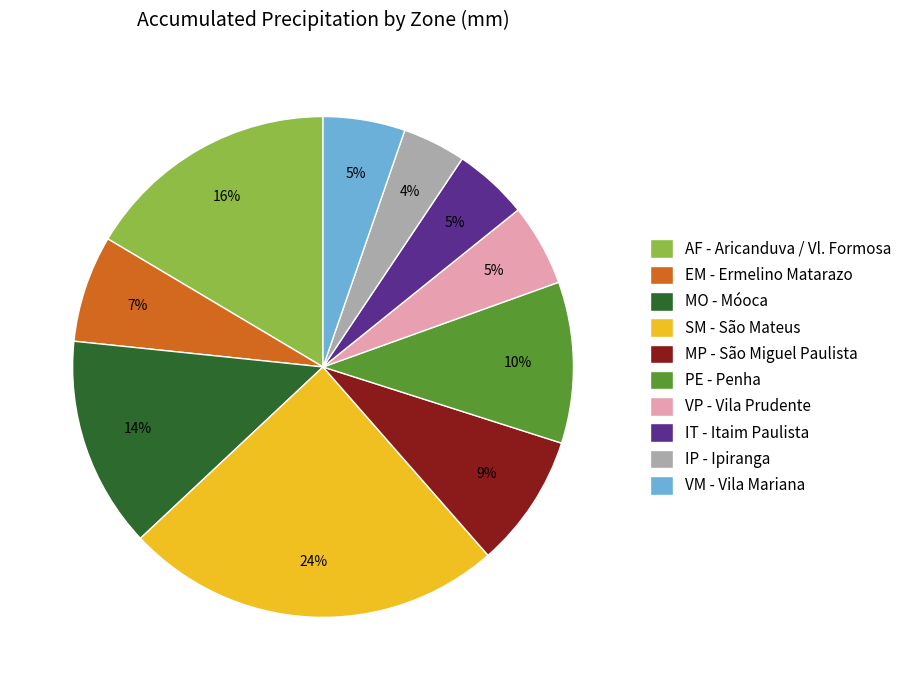

To the nearest percent, what portion does MO - Móoca represent?

14%